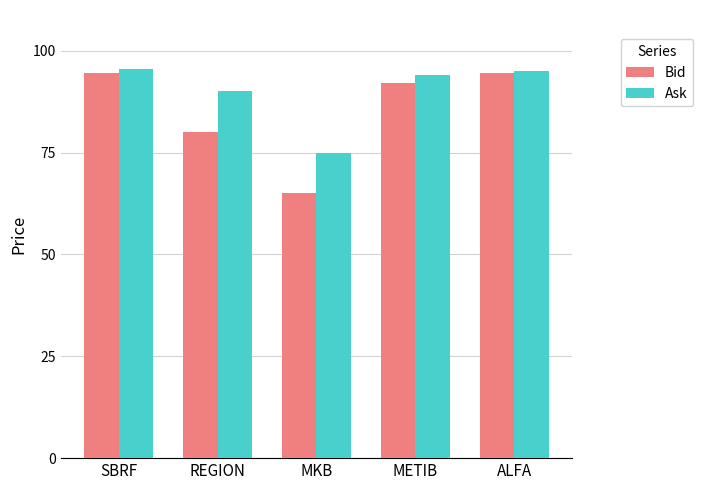

Is the value of Ask at METIB greater than the value of Bid at MKB?

Yes